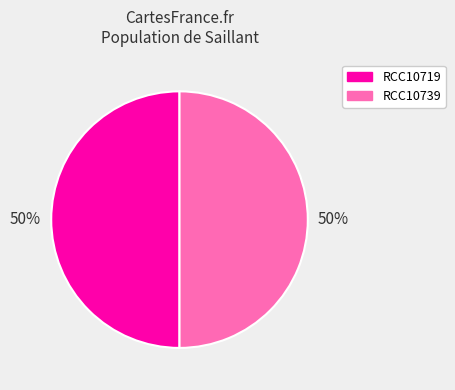

Combined, do RCC10719 and RCC10739 account for over 50%?

Yes